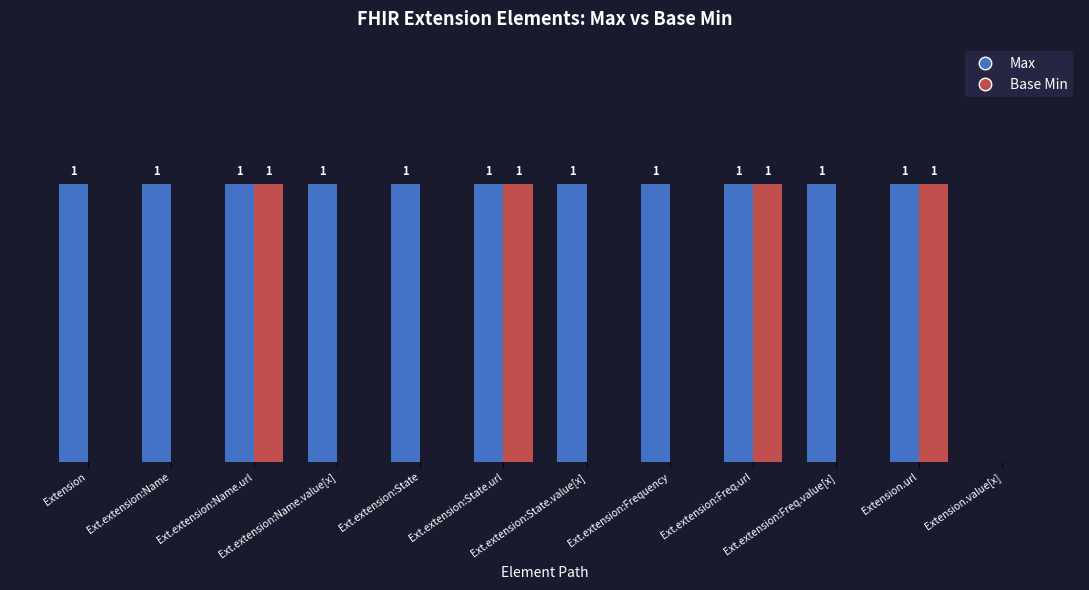

Does the chart contain stacked bars?

No